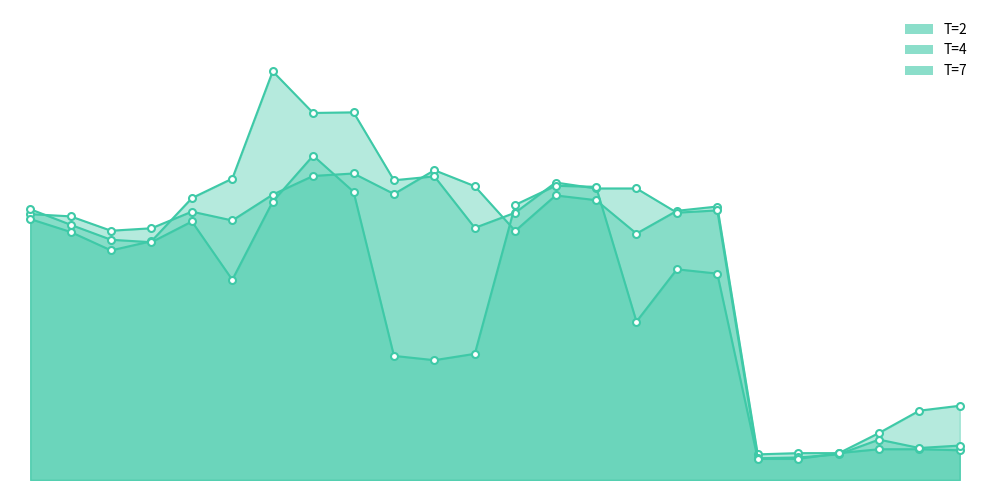

What is the difference between the second highest and second lowest values in the T=7 series?

1331